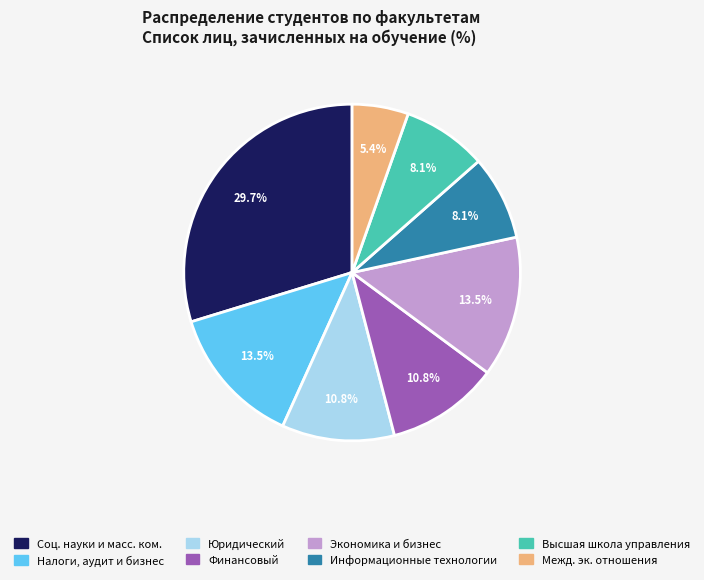

Is the sum of Соц. науки и масс. ком. and Юридический greater than half?

No